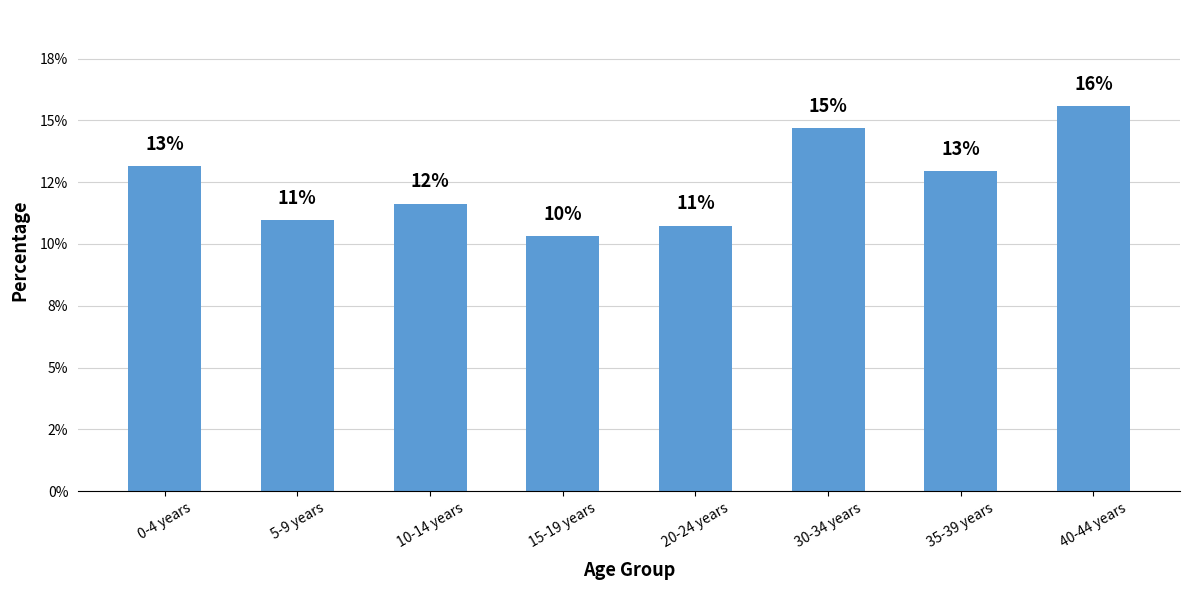

Does the chart contain any negative values?

No